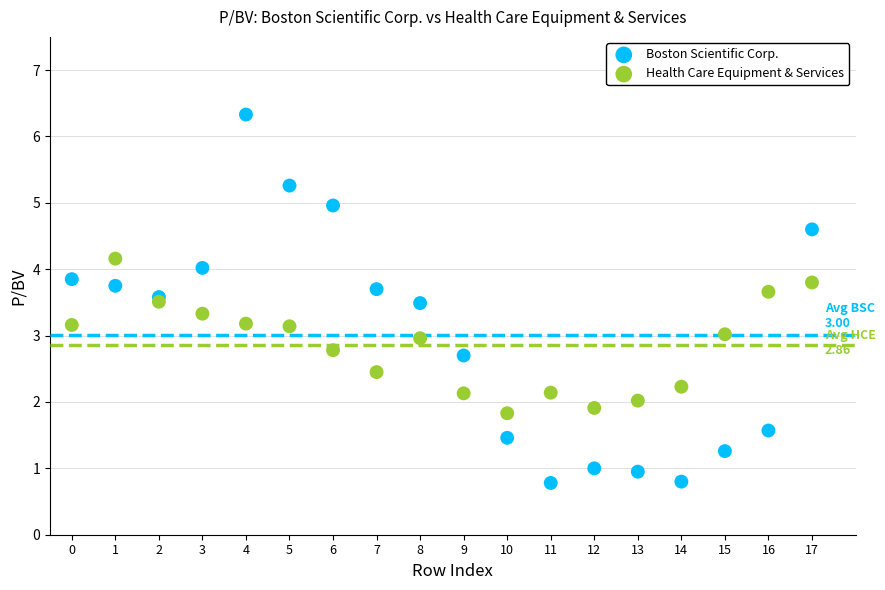

Which series reaches the minimum Y coordinate?

Boston Scientific Corp.